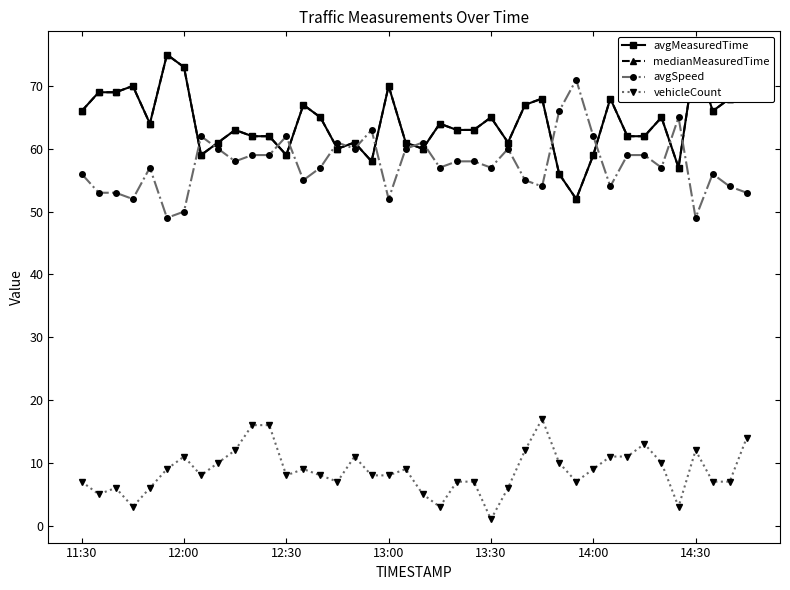

What is the label of the 31st point from the right?

9